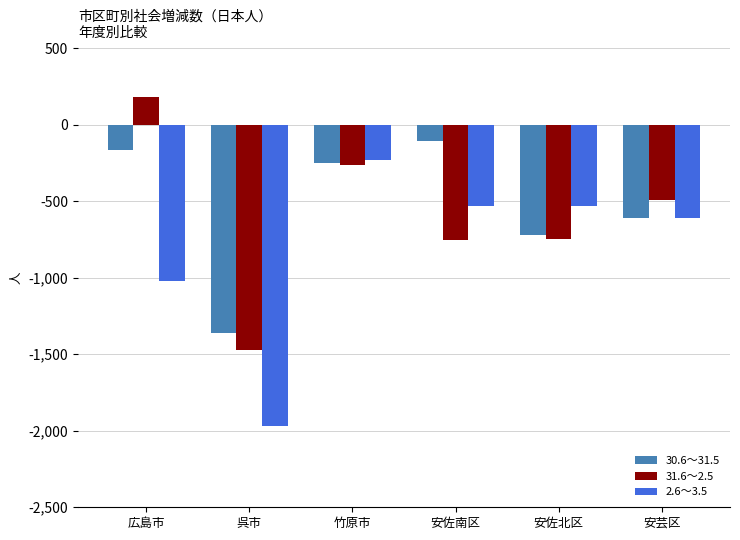

What is the label of the 5th bar from the left?

安佐北区